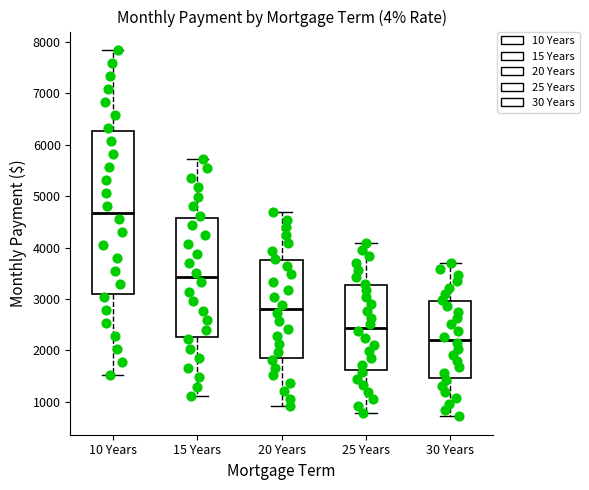

Reading left to right, read every box against the y-axis: the position of its median line, the range the box covers, and the ends of its whiskers. The values are not printed on the chart, so give them approximately, as read against the axis.

10 Years: median 4700, box 3100 to 6300, whiskers 1500 to 7800
15 Years: median 3400, box 2300 to 4600, whiskers 1100 to 5700
20 Years: median 2800, box 1900 to 3700, whiskers 900 to 4700
25 Years: median 2400, box 1600 to 3300, whiskers 800 to 4100
30 Years: median 2200, box 1500 to 3000, whiskers 700 to 3700